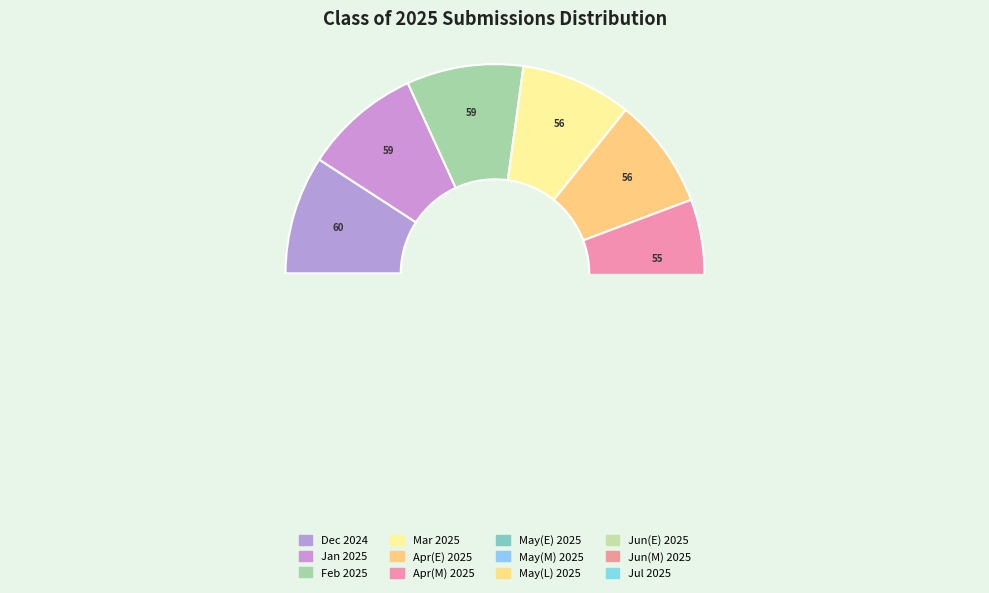

Is there a majority slice in this chart?

No